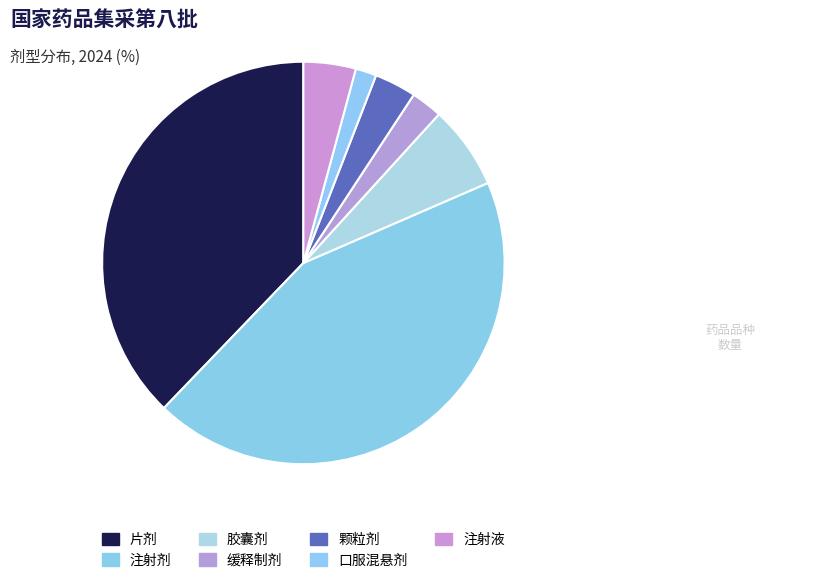

Does any single category account for the majority?

No